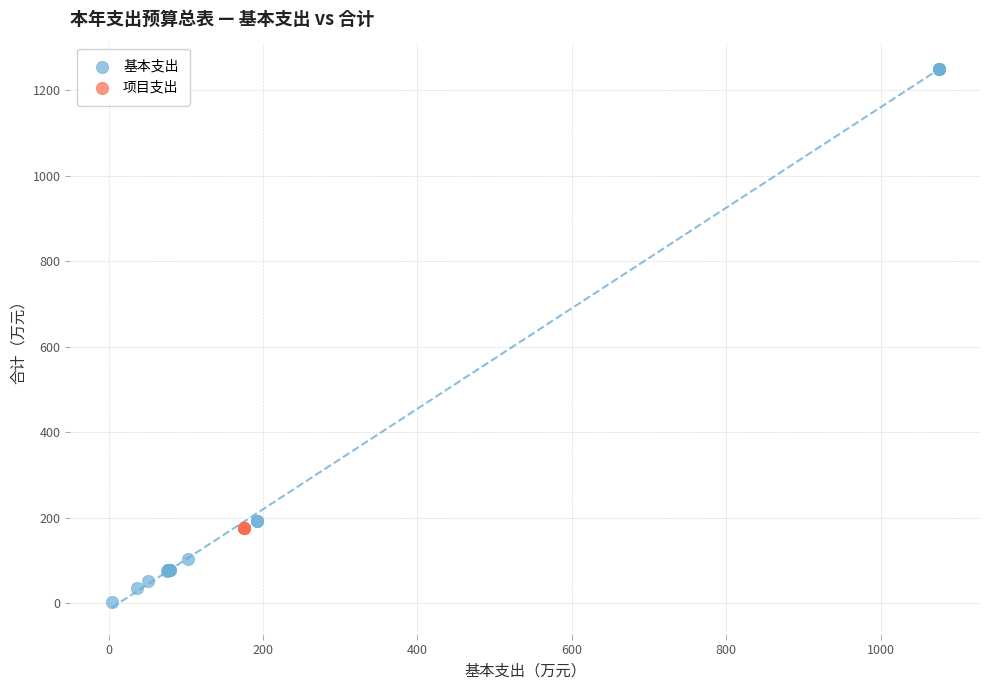

Which series reaches the minimum Y coordinate?

基本支出